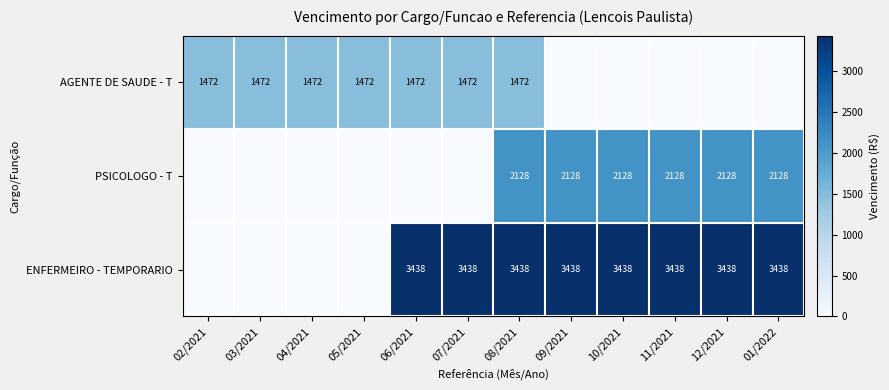

Is it true that AGENTE DE SAUDE - T equals 605 at 08/2021?

False